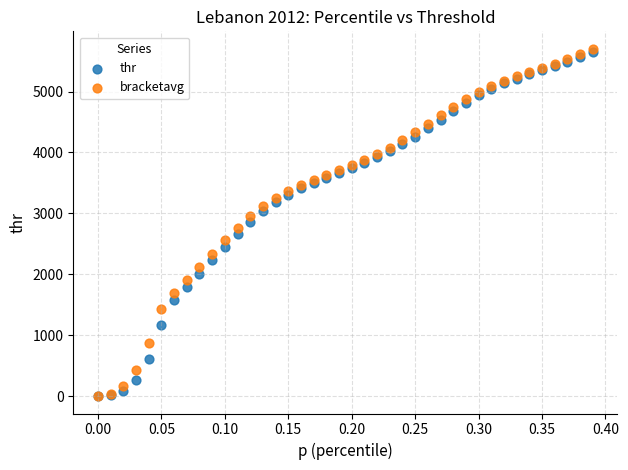

Which series has the largest Y range (max minus min)?

bracketavg